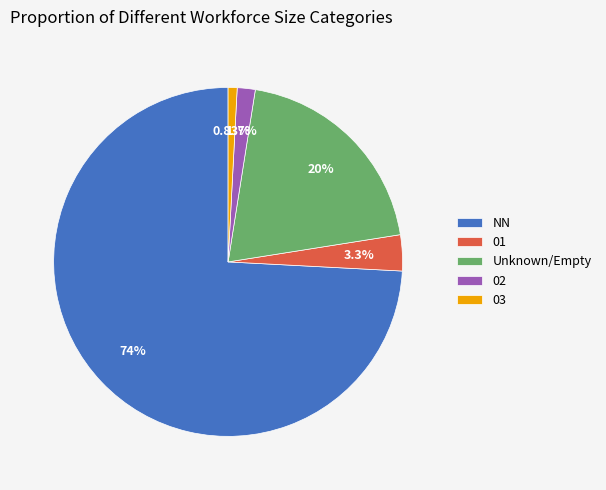

Which category has the biggest portion of the pie?

NN